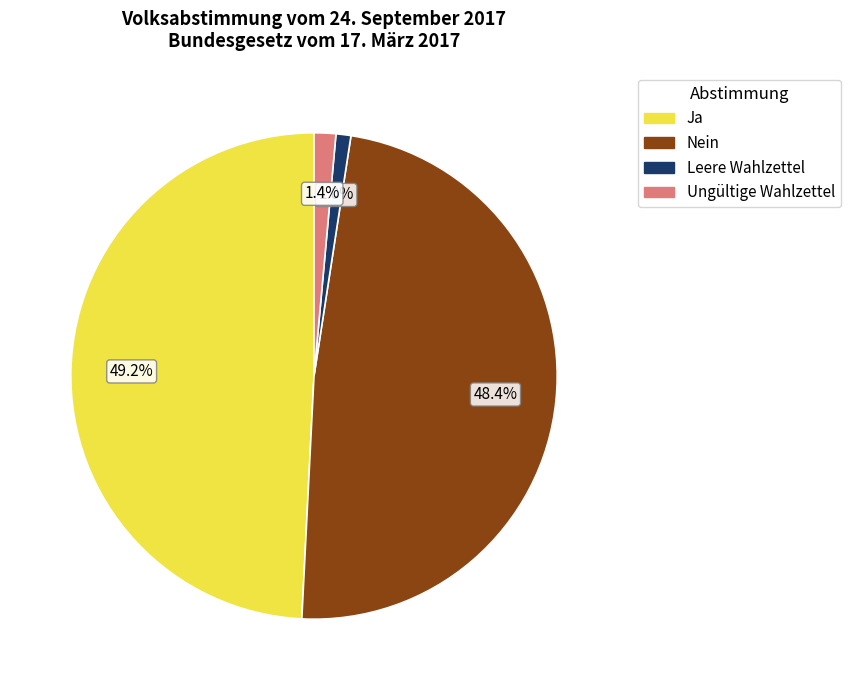

Count the number of slices in the pie.

4